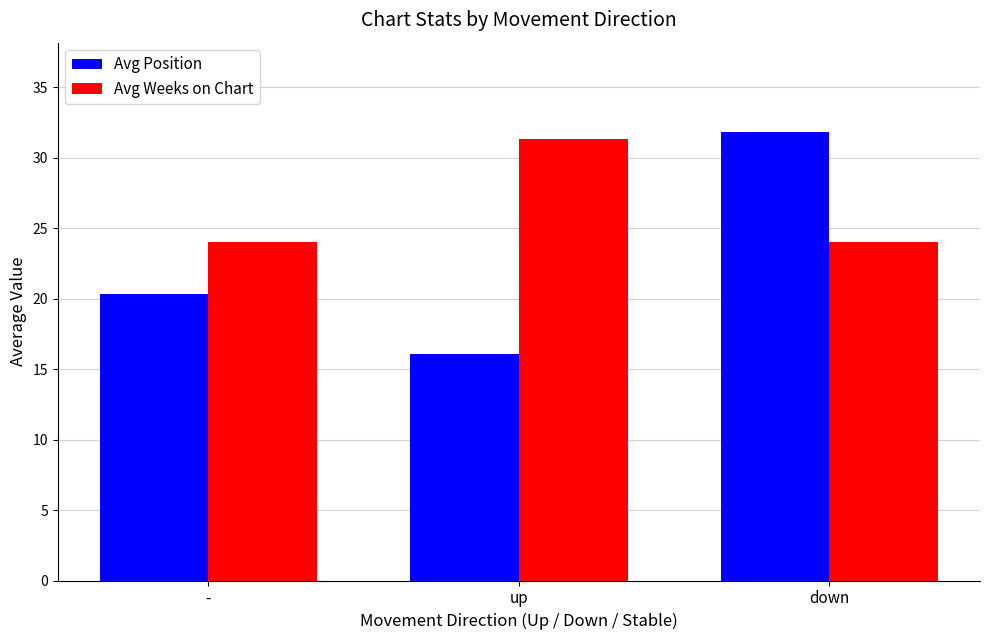

At down, list the series in order from smallest to largest.

Avg Weeks on Chart, Avg Position